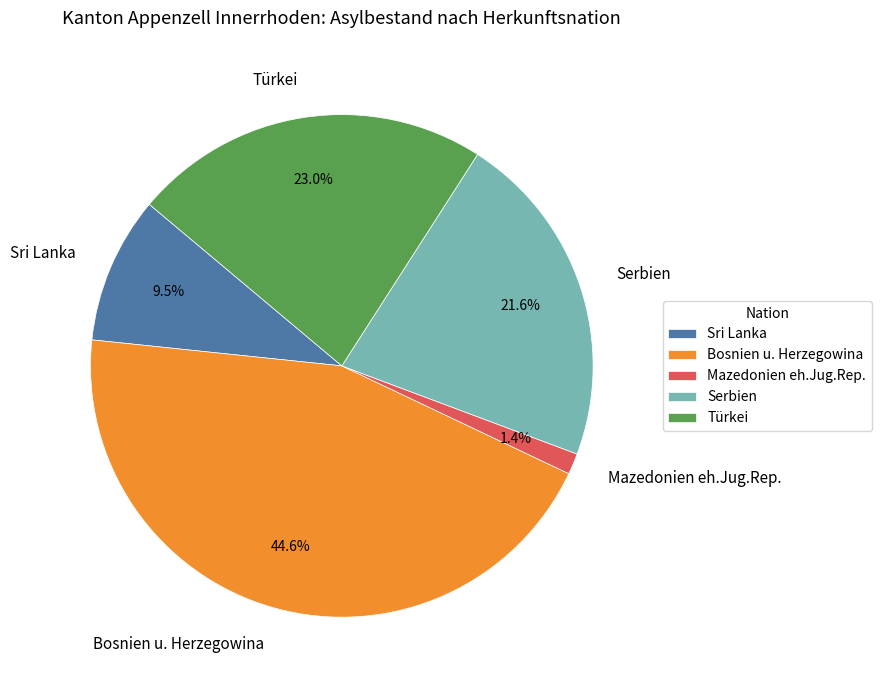

To the nearest percent, what percentage of the pie is Türkei?

23%